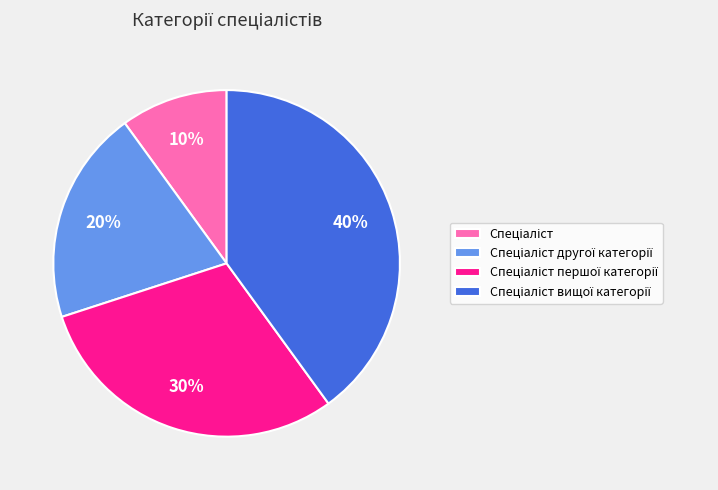

Is there any slice that represents more than half of the pie?

No